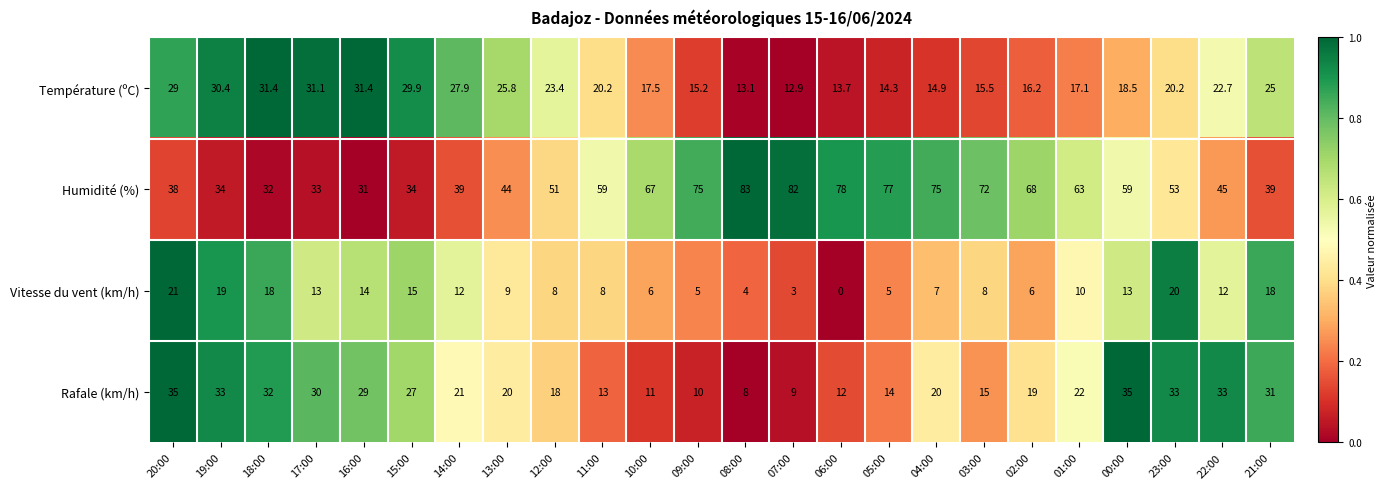

At how many categories does at least one series exceed 0?

24